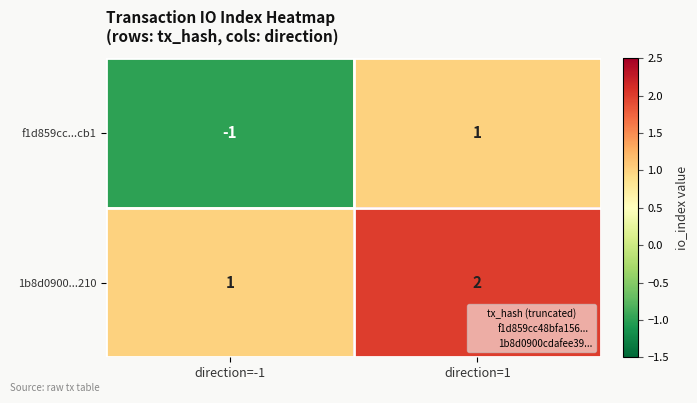

Where is 1b8d0900...210 nearest to the value 1?

direction=-1